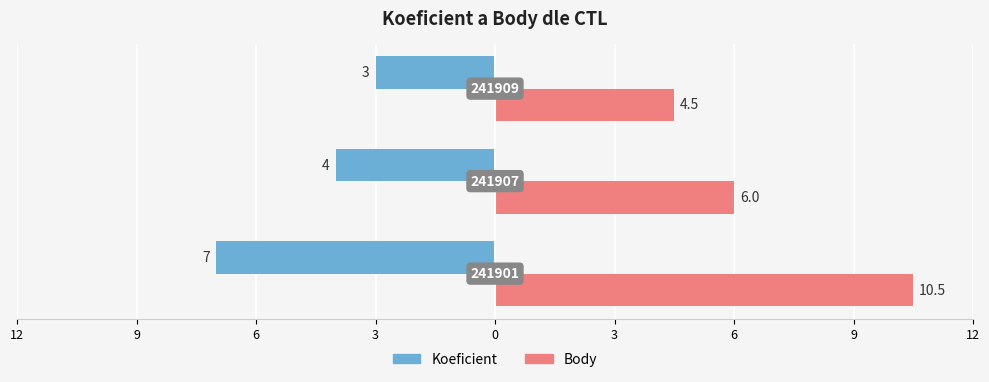

Rank the series by their maximum value, from highest to lowest.

Body, Koeficient